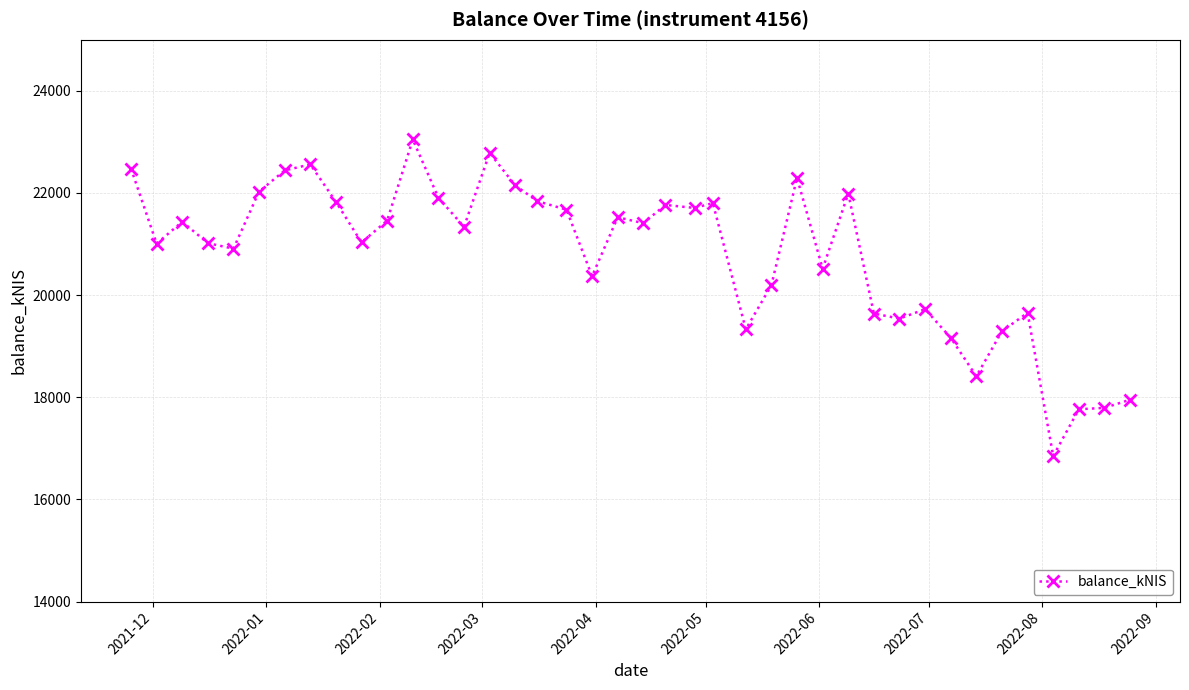

What is the value of the 38th point from the left?

17765.2